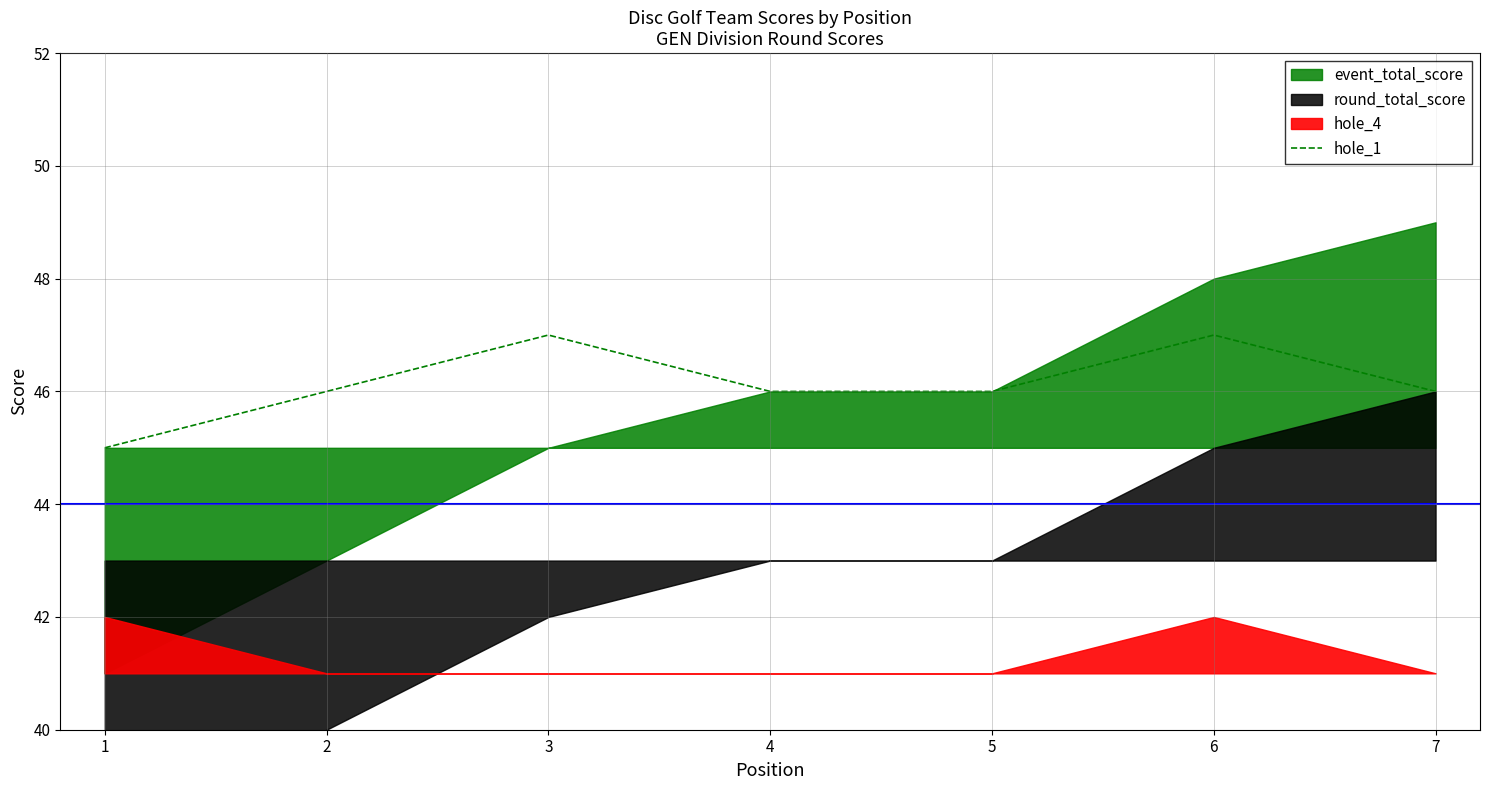

Reading left to right, what are all the values shown in this chart?

1=45	2=46	3=47	4=46	5=46	6=47	7=46